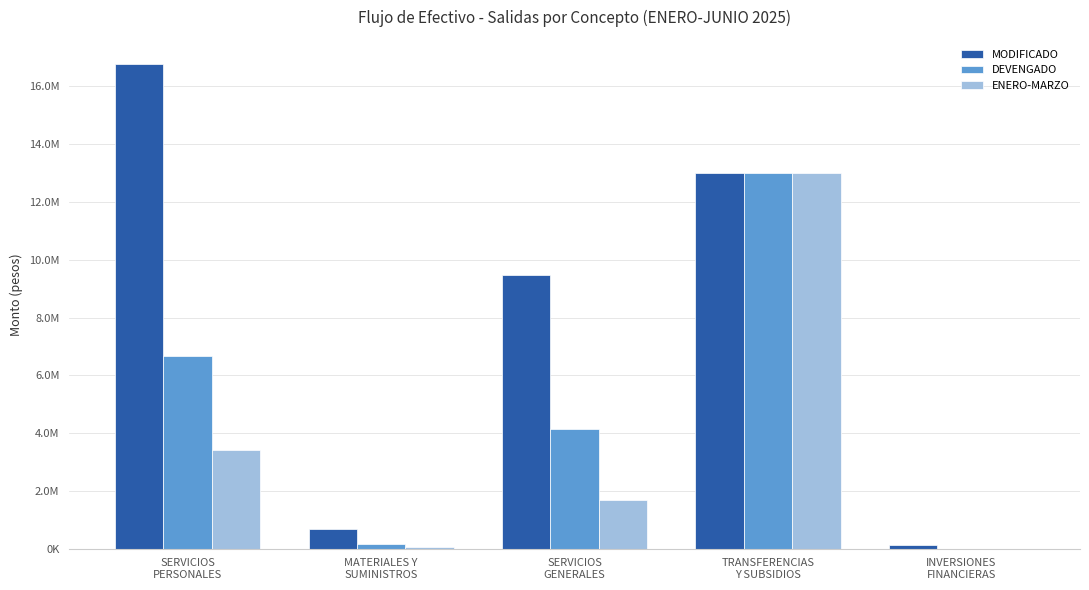

Which series has the largest range (max minus min)?

MODIFICADO